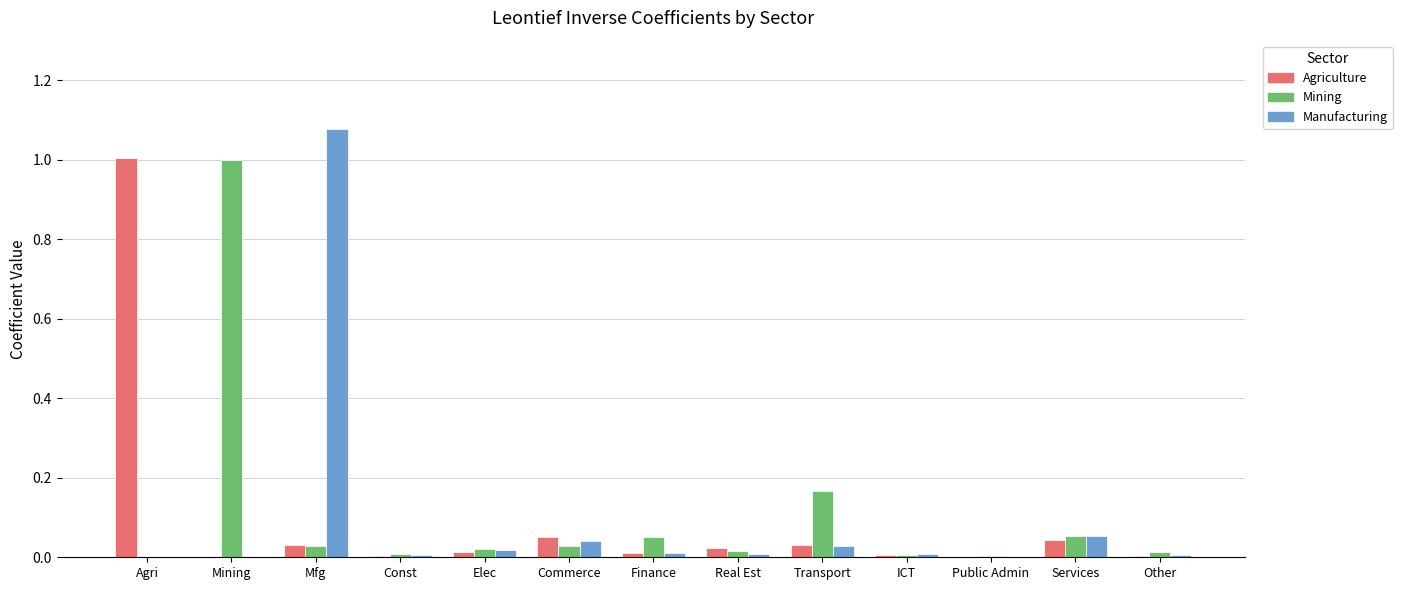

Which category has the highest value in the Manufacturing series?

Mfg